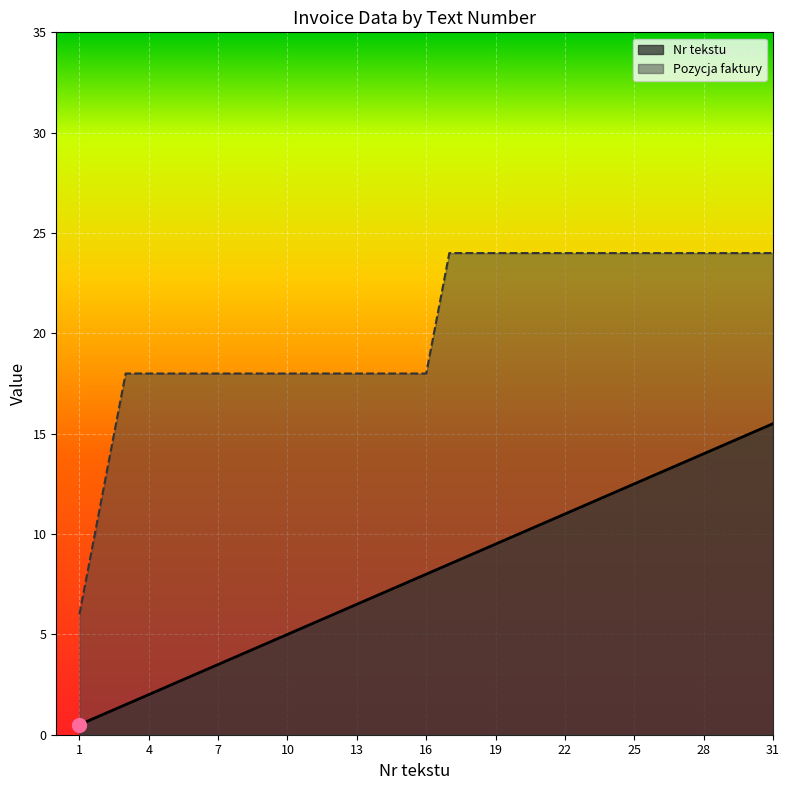

What are all the series names shown in the legend?

Nr tekstu, Pozycja faktury